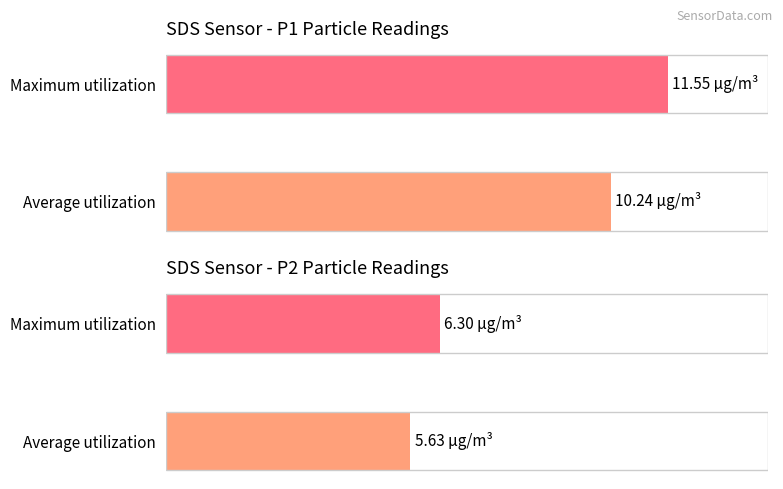

Rank the series by their average value, from lowest to highest.

SDS_P2, SDS_P1